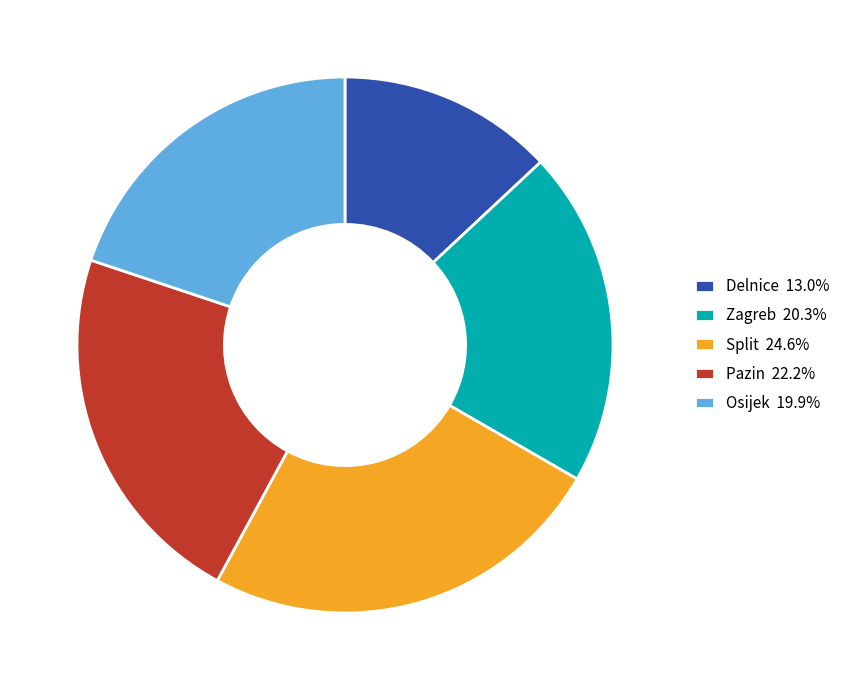

Is the sum of Split 24.6% and Osijek 19.9% greater than half?

No